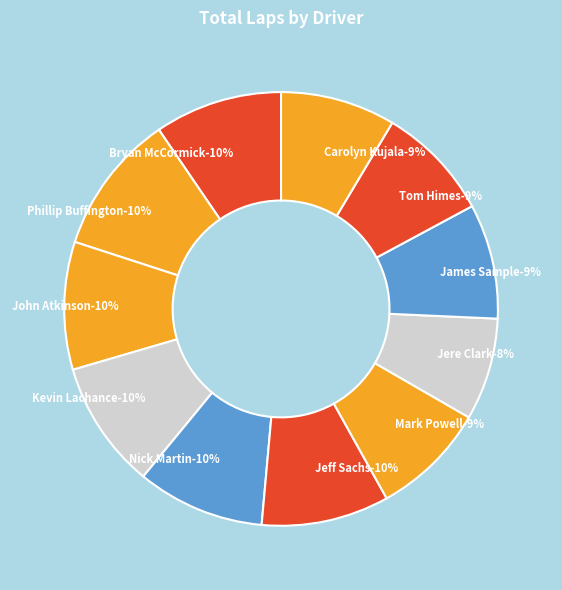

Is the sum of Carolyn Kujala and Jeff Sachs greater than half?

No